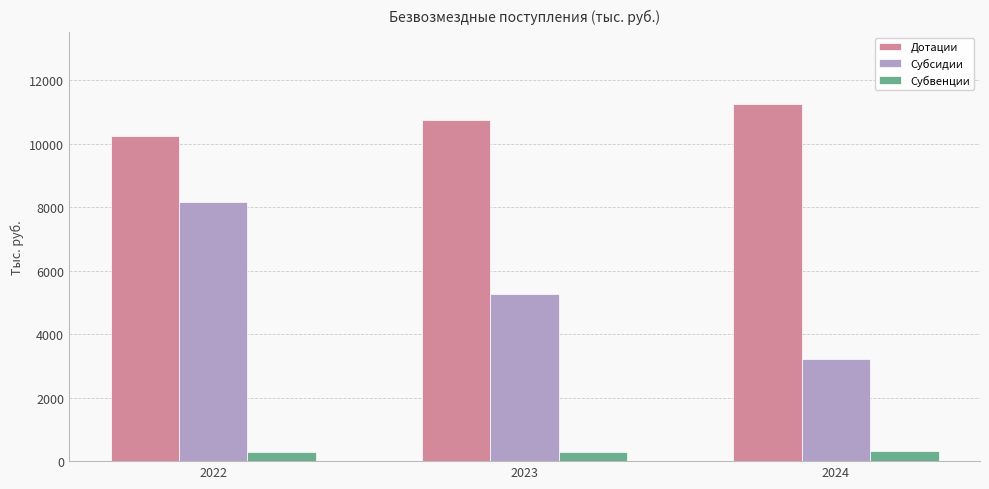

Are the bars horizontal?

No